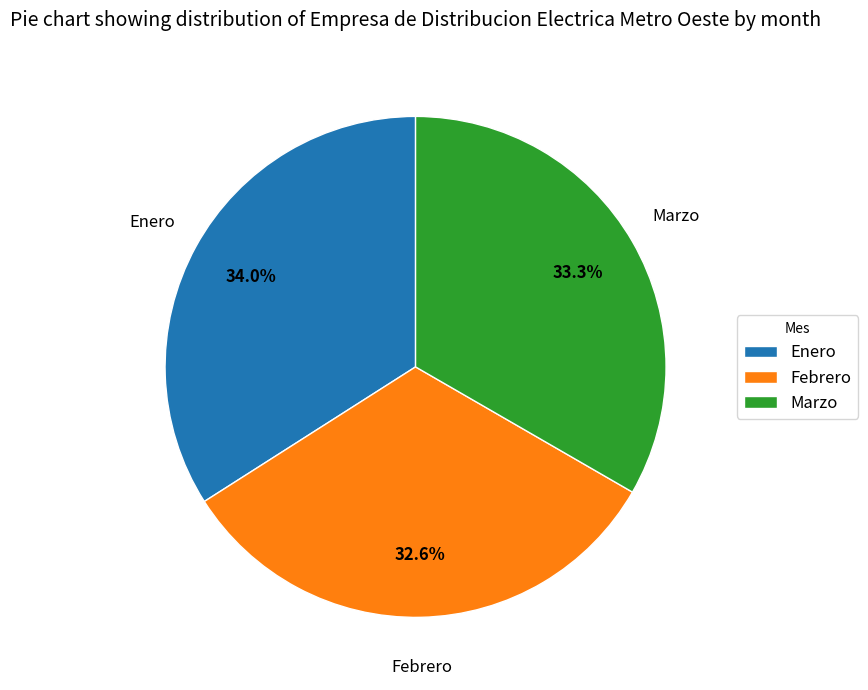

What is the smallest slice in the pie chart?

Febrero